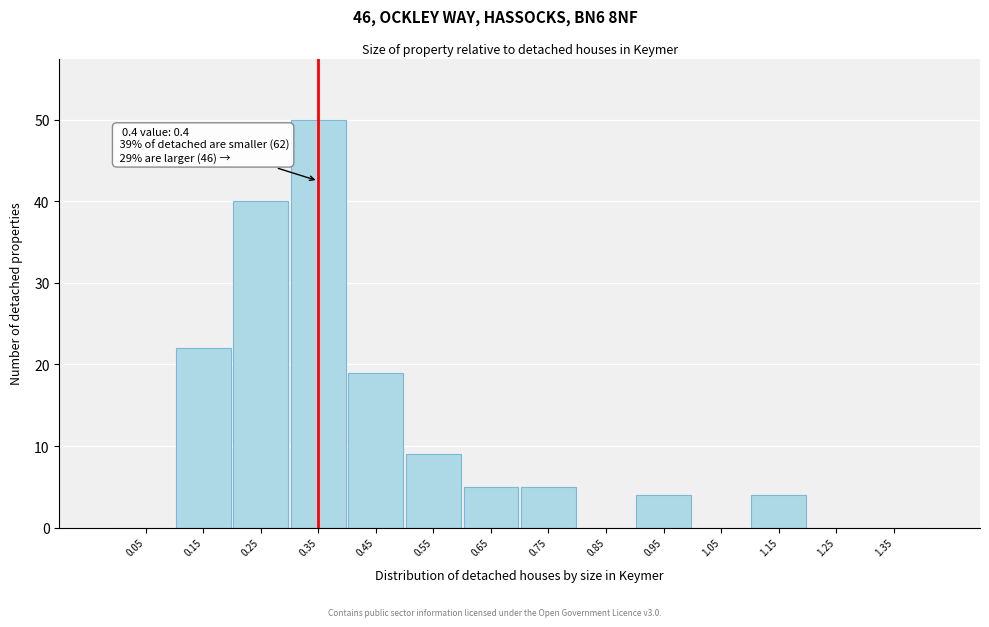

Reading left to right, transcribe all the data shown in this chart.

0.05=0	0.15=22	0.25=40	0.35=50	0.45=19	0.55=9	0.65=5	0.75=5	0.85=0	0.95=4	1.05=0	1.15=4	1.25=0	1.35=0